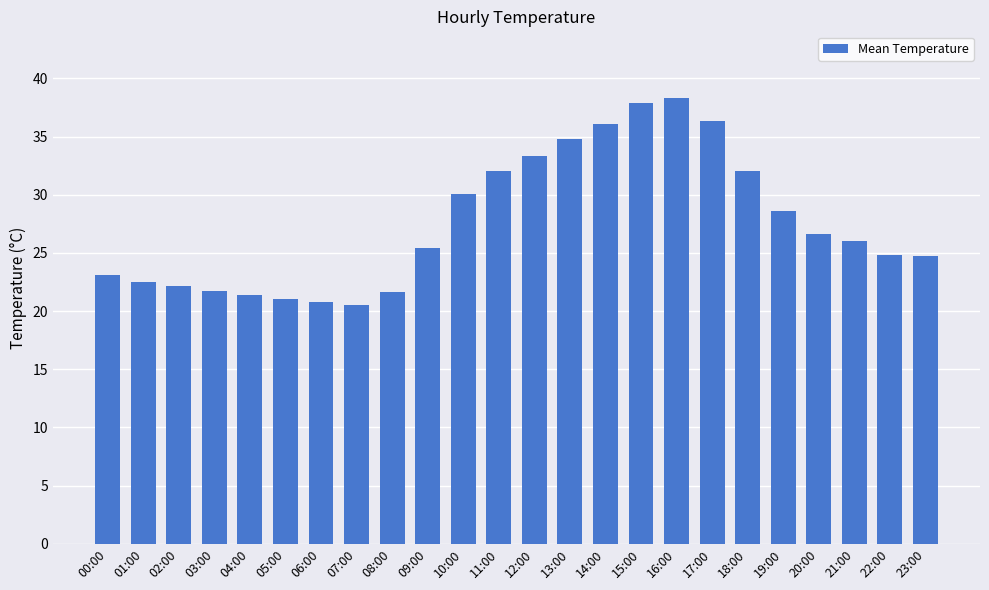

What position from the left is 14:00?

15